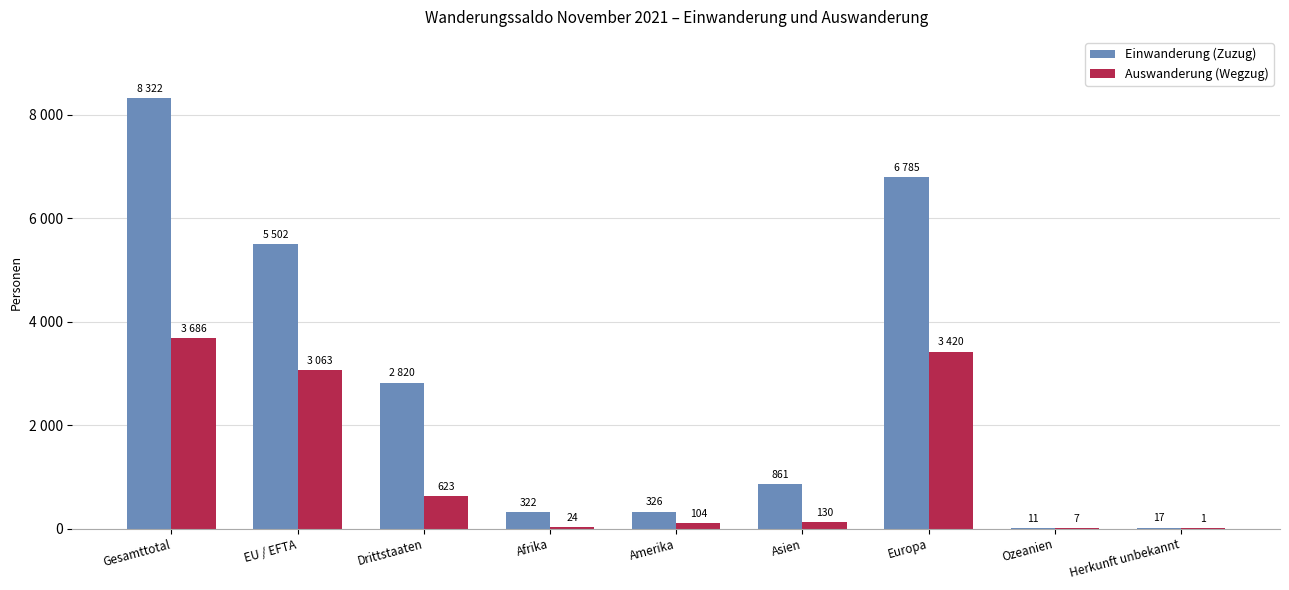

Rank the series at Ozeanien from lowest to highest value.

Auswanderung (Wegzug), Einwanderung (Zuzug)